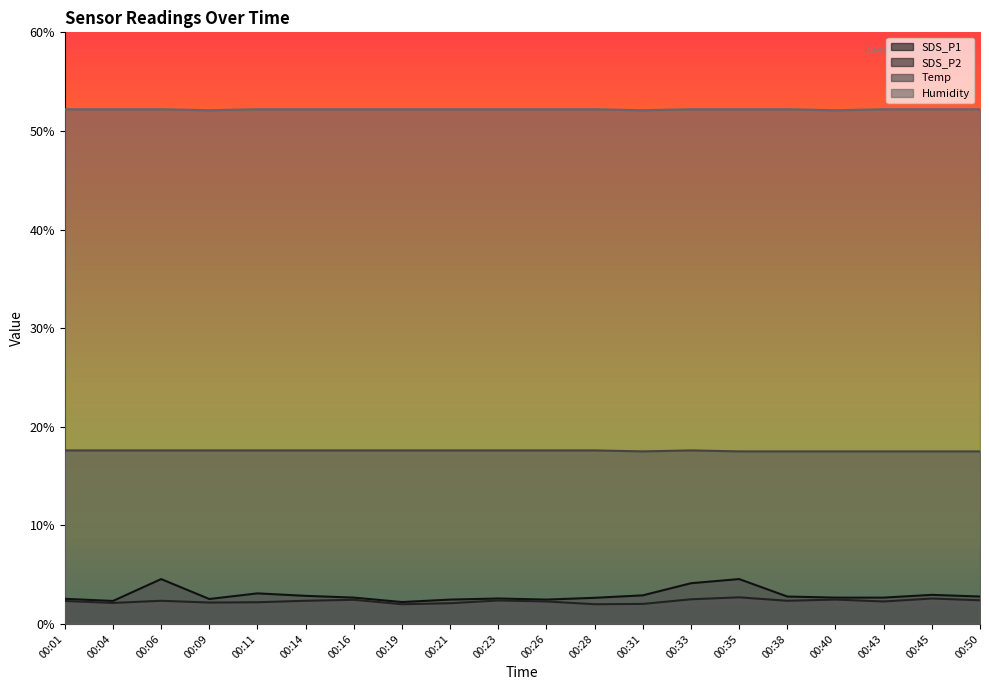

Which series has the largest total across all categories?

Humidity